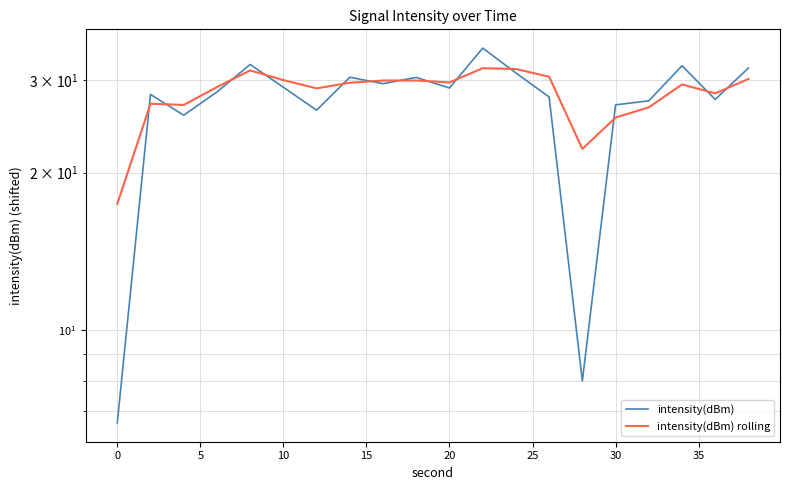

After their last crossing, which series has the higher values: intensity(dBm) rolling or intensity(dBm)?

intensity(dBm)